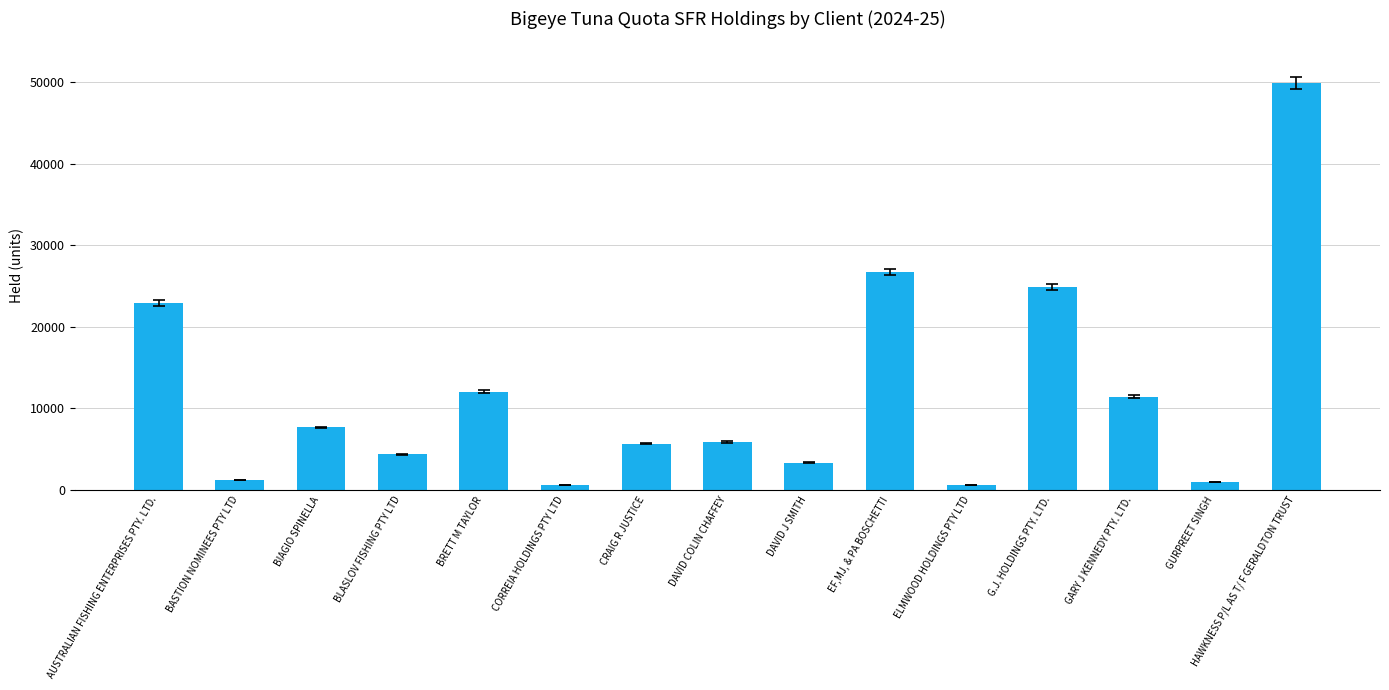

The chart shows a value of 2597 at GARY J KENNEDY PTY. LTD.. True or false?

False